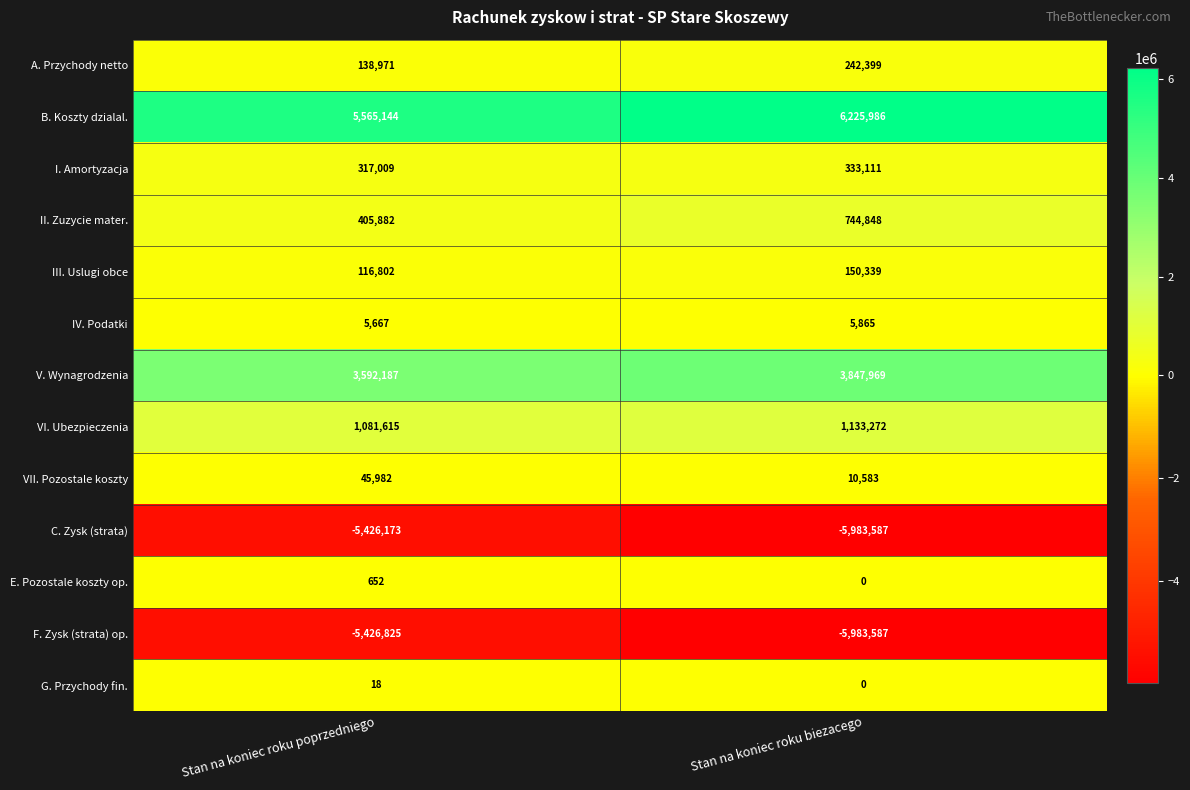

Reading left to right, what are all the values shown in this chart?

A. Przychody netto: 138971	242399
B. Koszty dzialal.: 5565144	6225986
I. Amortyzacja: 317009	333111
II. Zuzycie mater.: 405882	744848
III. Uslugi obce: 116802	150339
IV. Podatki: 5667	5865
V. Wynagrodzenia: 3592187	3847969
VI. Ubezpieczenia: 1081615	1133272
VII. Pozostale koszty: 45982	10583
C. Zysk (strata): -5426173	-5983587
E. Pozostale koszty op.: 652	0
F. Zysk (strata) op.: -5426825	-5983587
G. Przychody fin.: 18	0